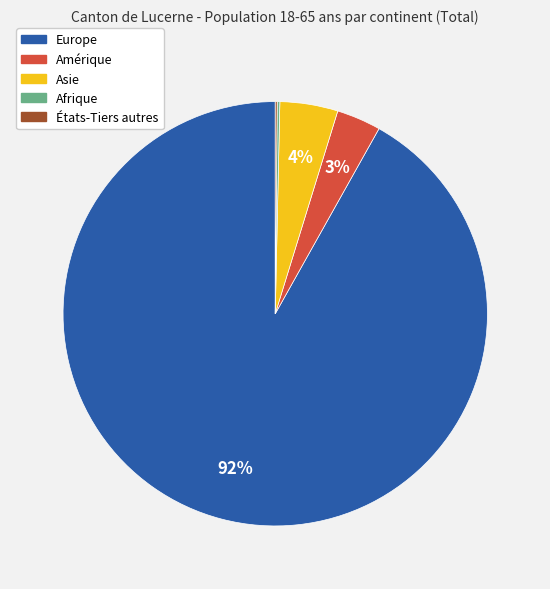

Is it true that Amérique is 18% of the pie?

False